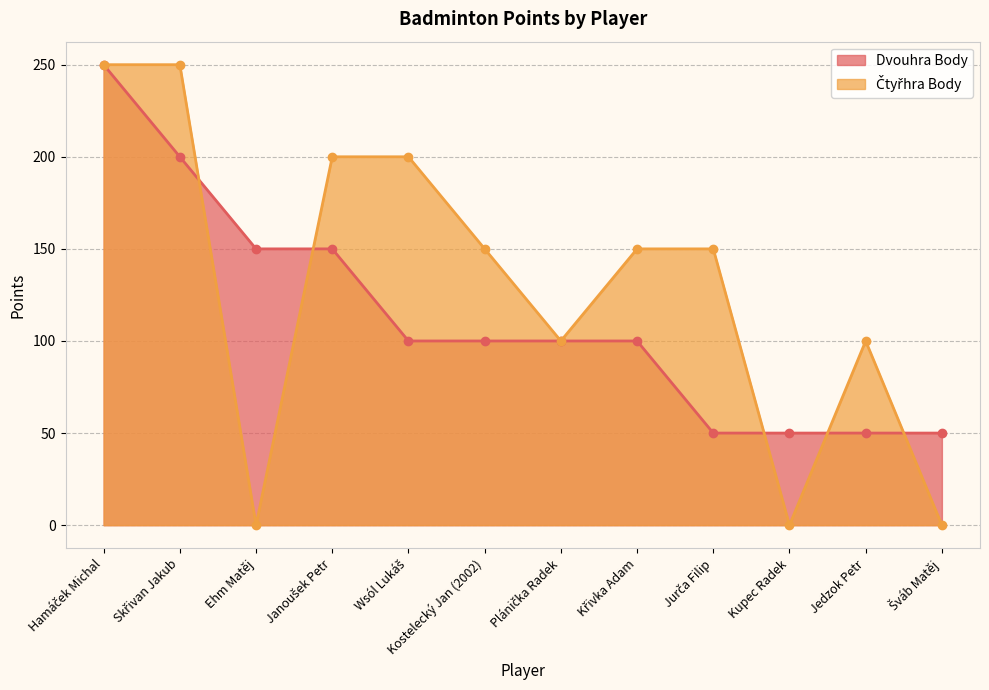

List the labels in order of Dvouhra Body value, smallest first.

Jurča Filip, Kupec Radek, Jedzok Petr, Šváb Matěj, Wsól Lukáš, Kostelecký Jan (2002), Plánička Radek, Křivka Adam, Ehm Matěj, Janoušek Petr, Skřivan Jakub, Hamáček Michal